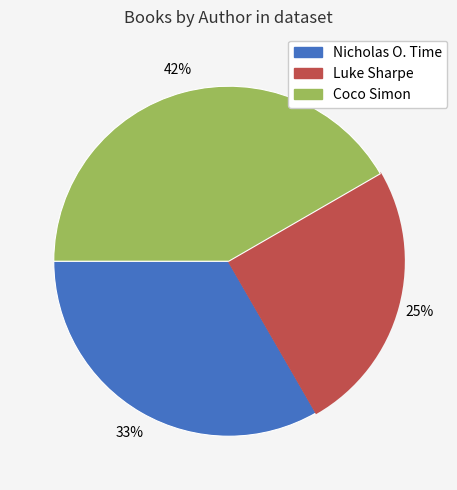

The Coco Simon slice represents 32% of the pie. True or false?

False